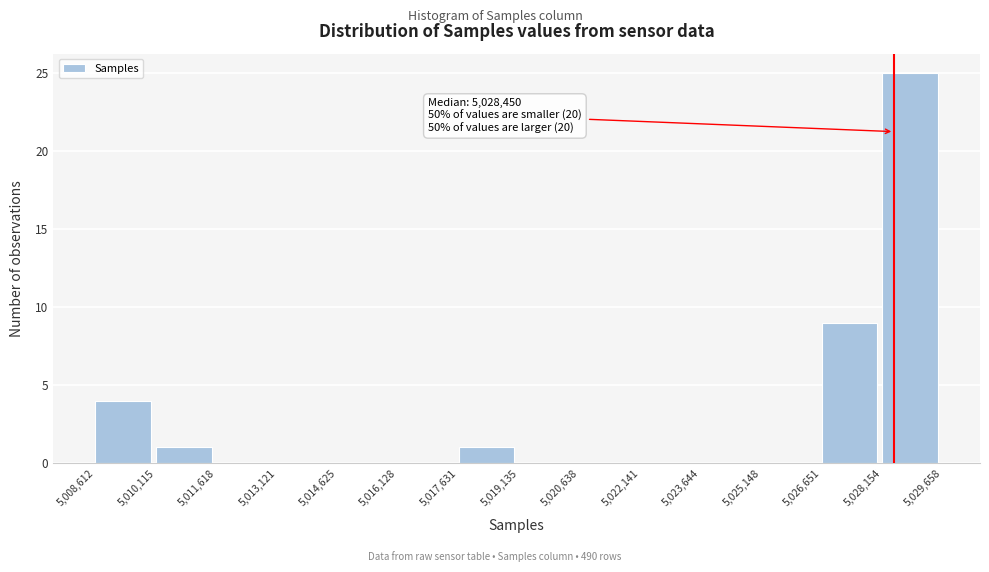

Over which range of the x-axis is the bar tallest?

5,028,154 to 5,029,658